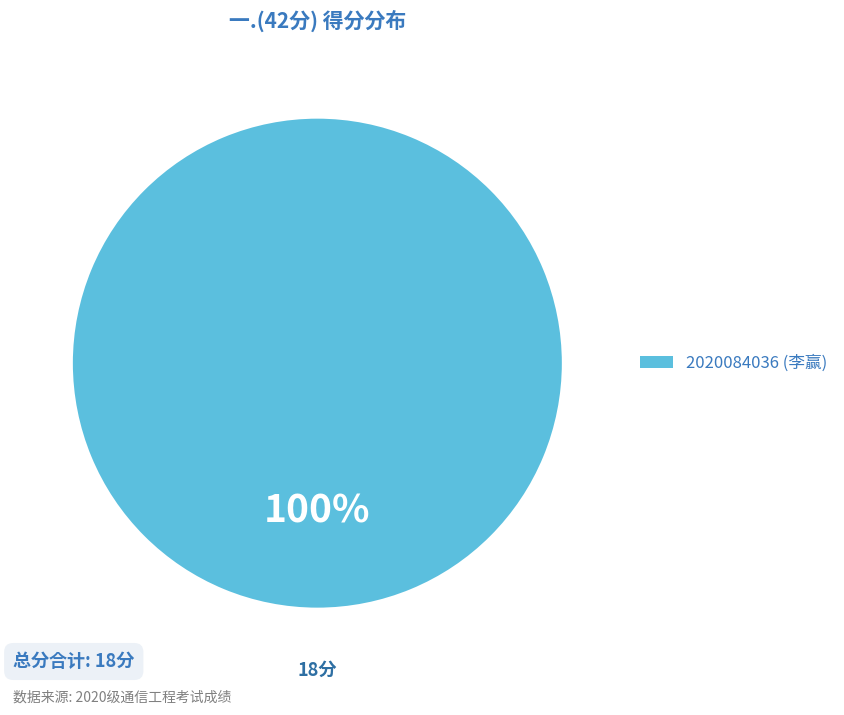

Is there any slice that represents more than half of the pie?

Yes